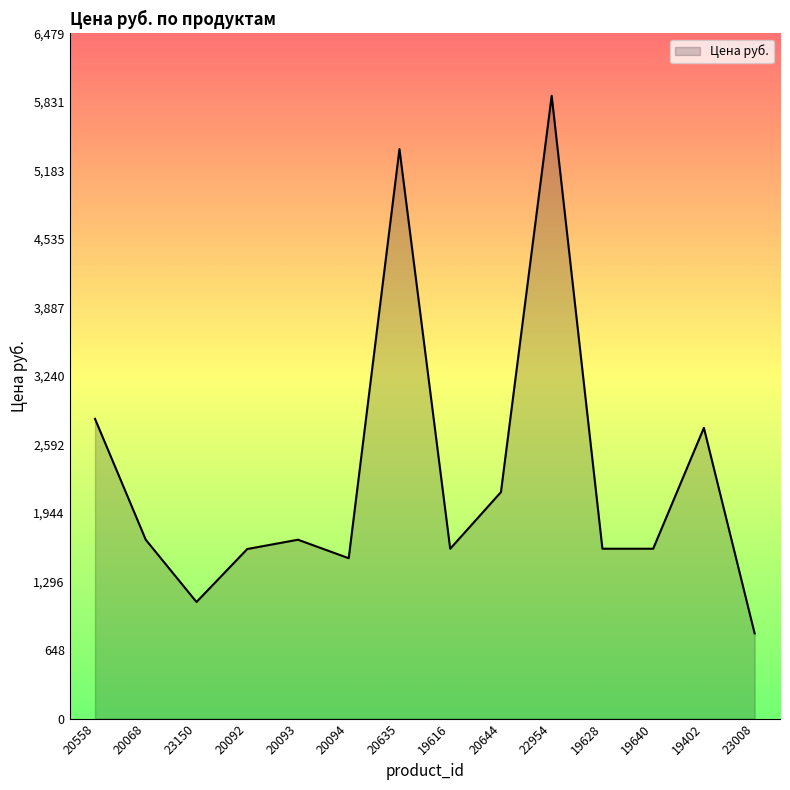

What is the approximate value at 20093?

1692.0